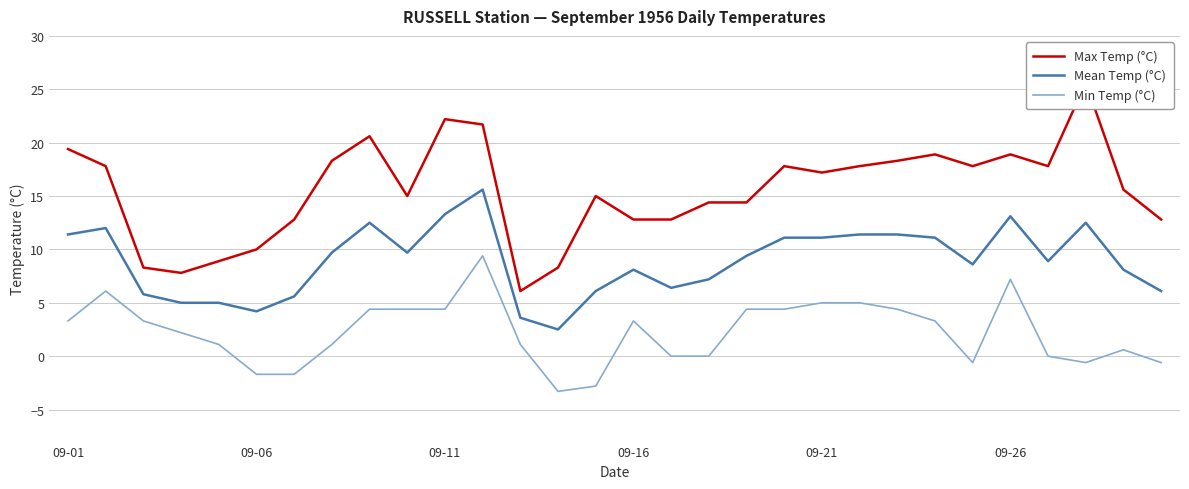

True or false: Mean Temp (°C) and Min Temp (°C) cross at least once.

False